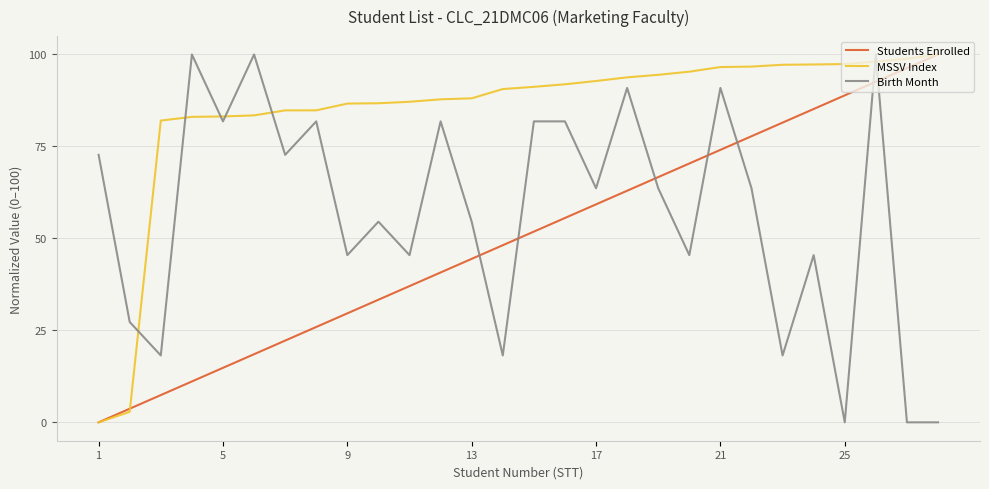

What is the greatest value displayed?

100.0